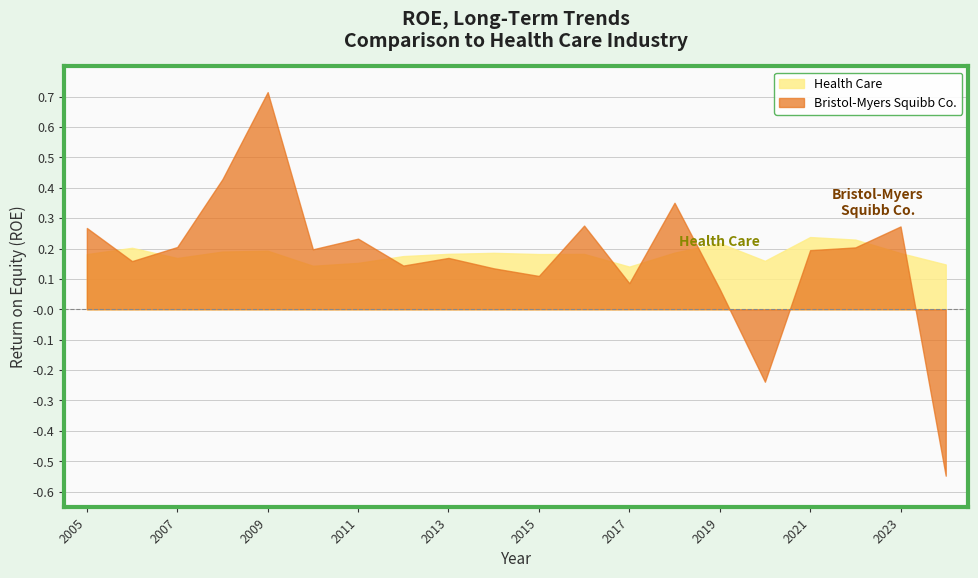

How many data points in Bristol-Myers Squibb Co. are above 0?

18